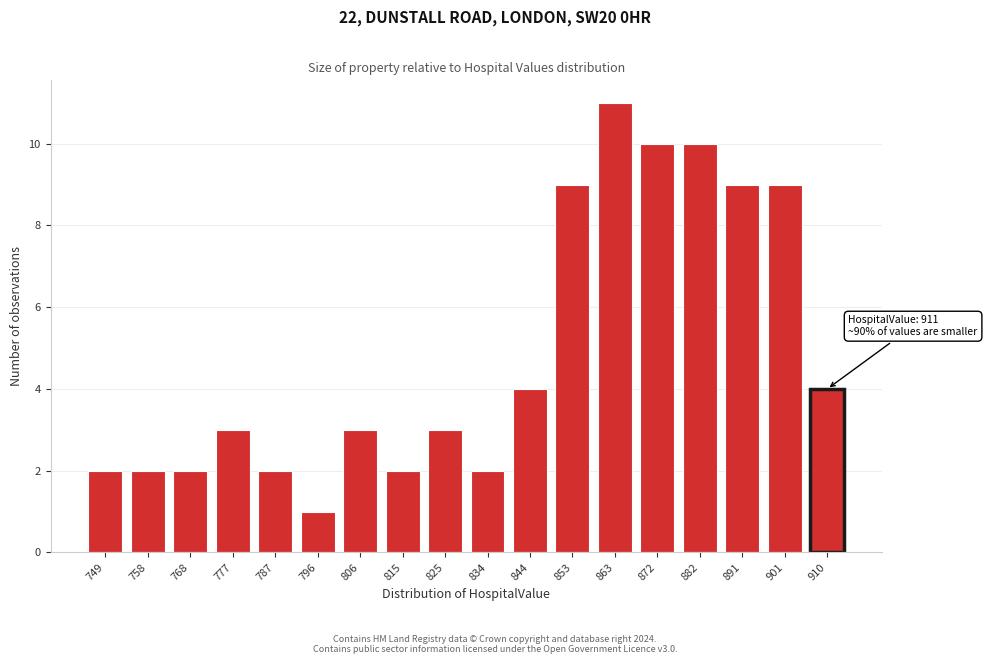

Reading right to left, transcribe all the data shown in this chart.

4	9	9	10	10	11	9	4	2	3	2	3	1	2	3	2	2	2